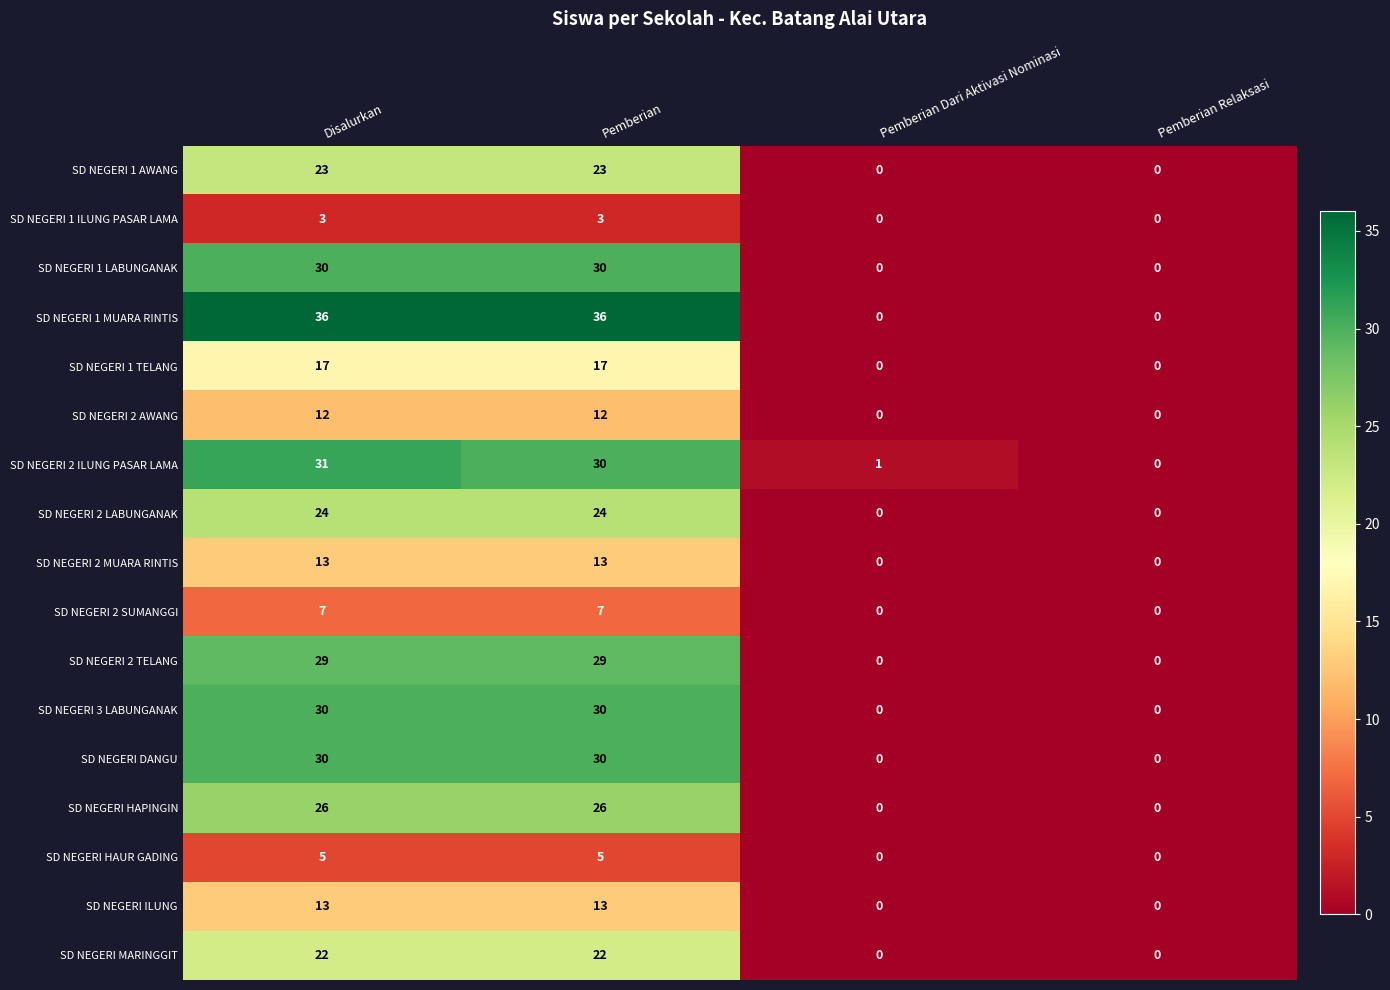

Which series has the largest total across all categories?

SD NEGERI 1 MUARA RINTIS